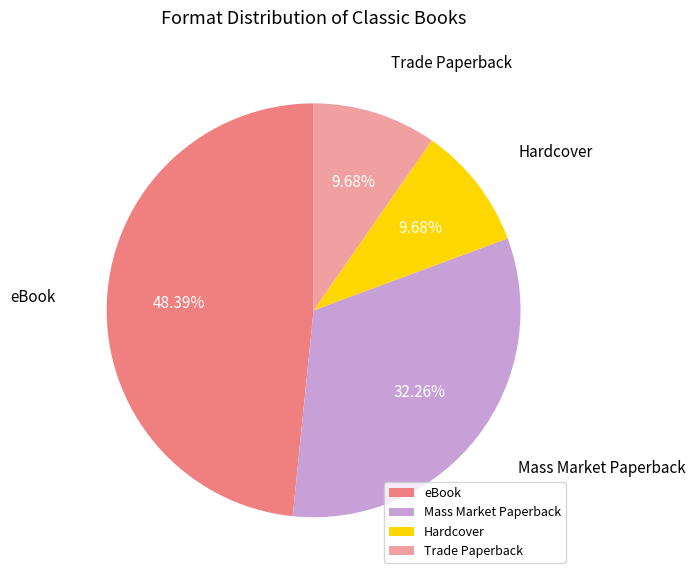

Which category has the biggest portion of the pie?

eBook